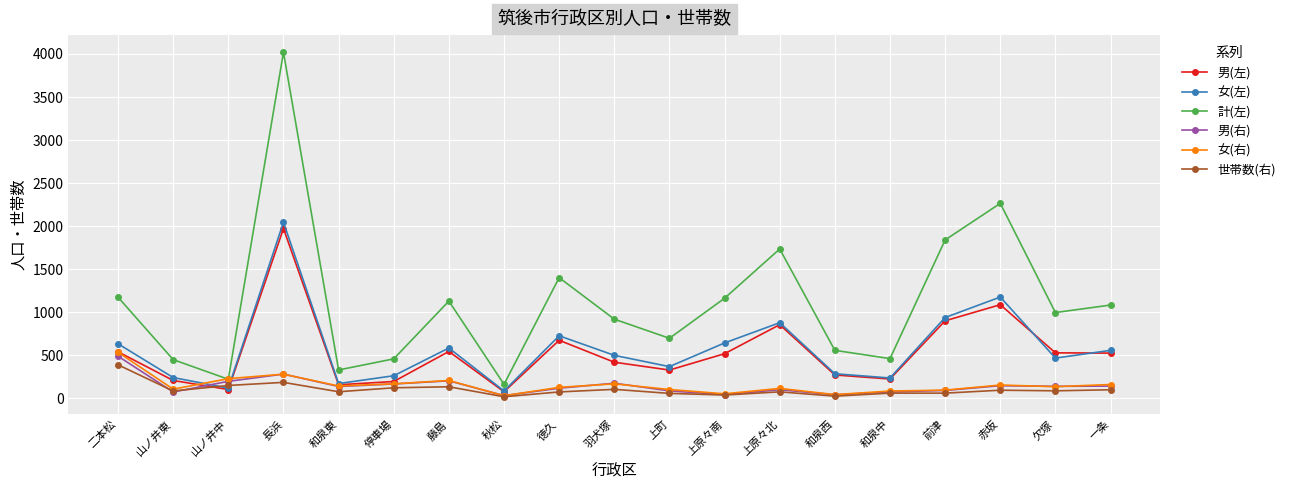

What is the total value across all series at 和泉西?

1228